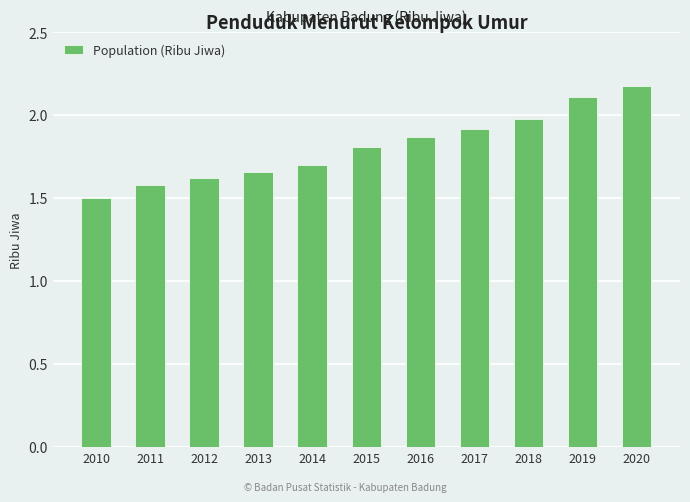

At which label is the value closest to 1?

2010